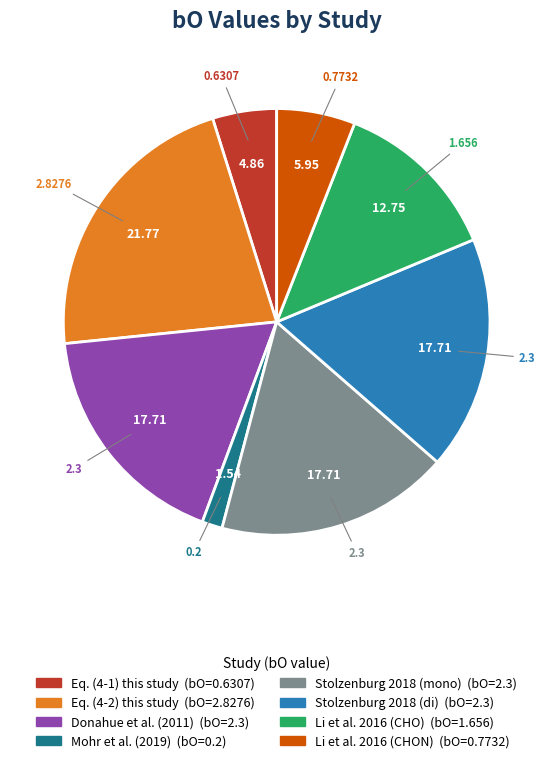

Does any single category account for the majority?

No